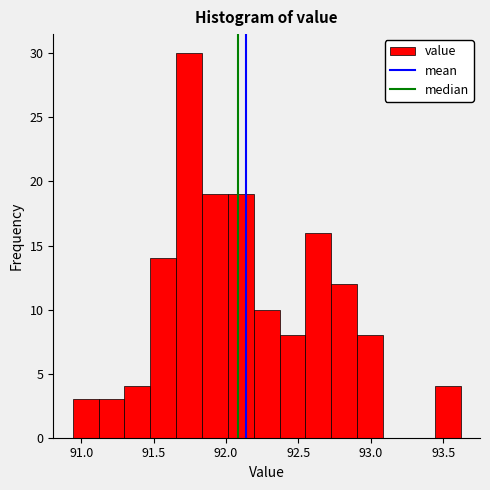

Read against the x-axis, roughly where is the centre of the tallest bar?

91.75